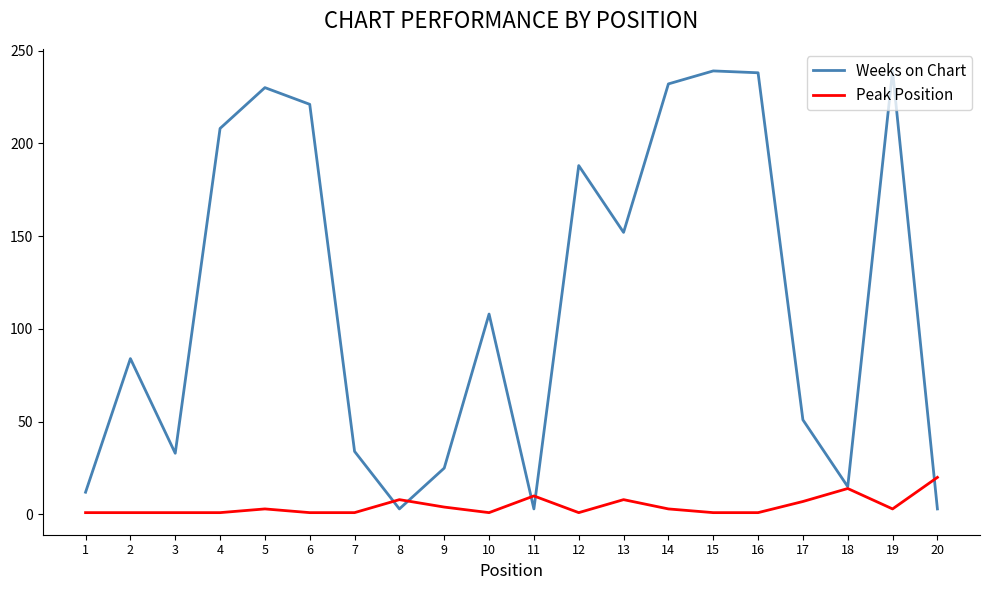

Rank the series by their maximum value, from highest to lowest.

Weeks on Chart, Peak Position